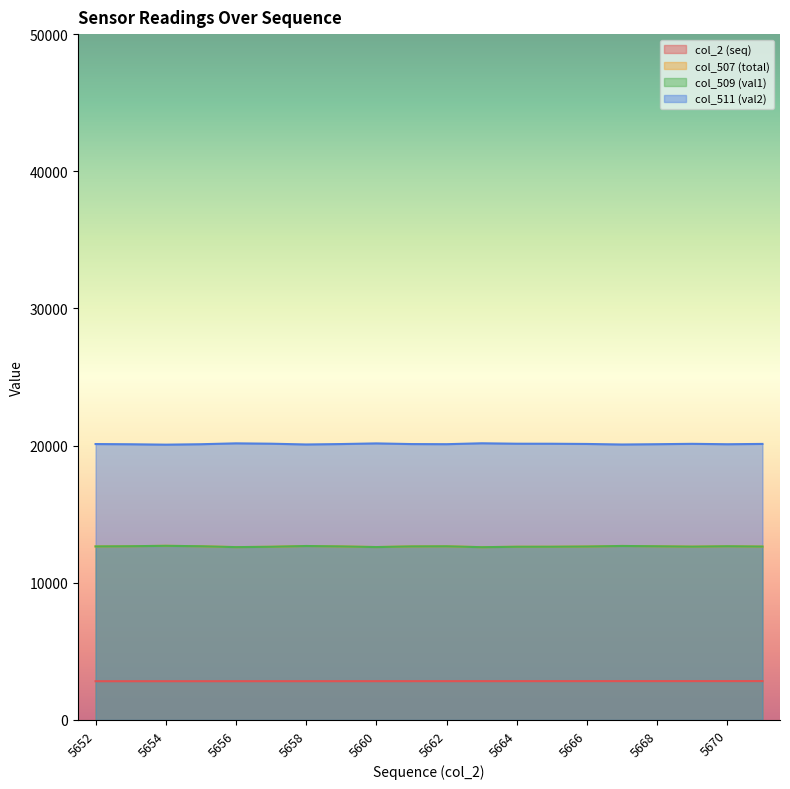

What are all the series names shown in the legend?

col_2 (seq), col_507 (total), col_509 (val1), col_511 (val2)